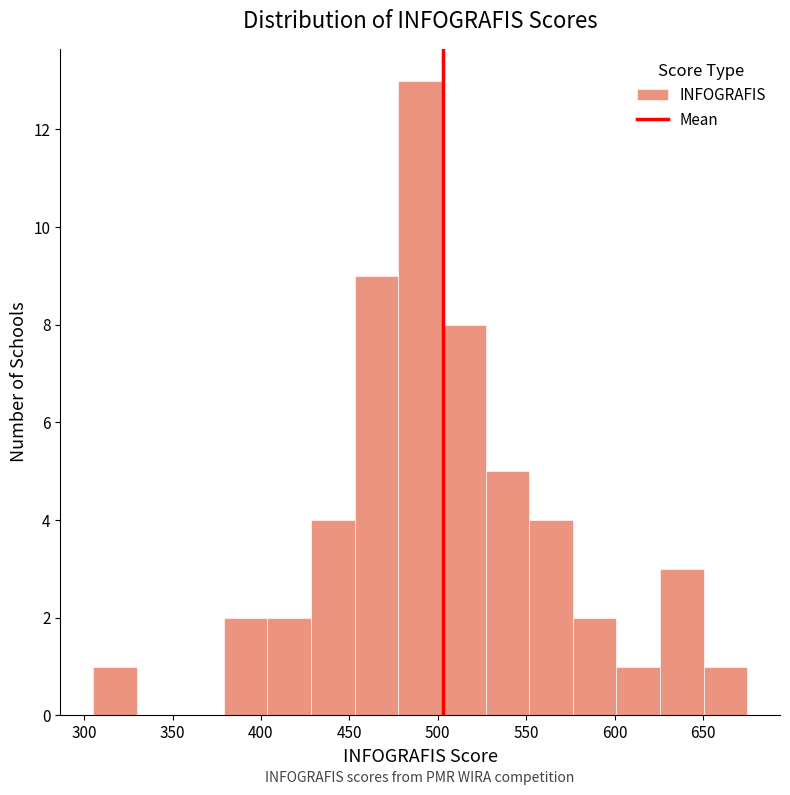

How tall is the bar that spans 480 to 500 on the x-axis? Neither the bar edges nor the heights are printed on the chart, so give them approximately, as read against the axes.

13